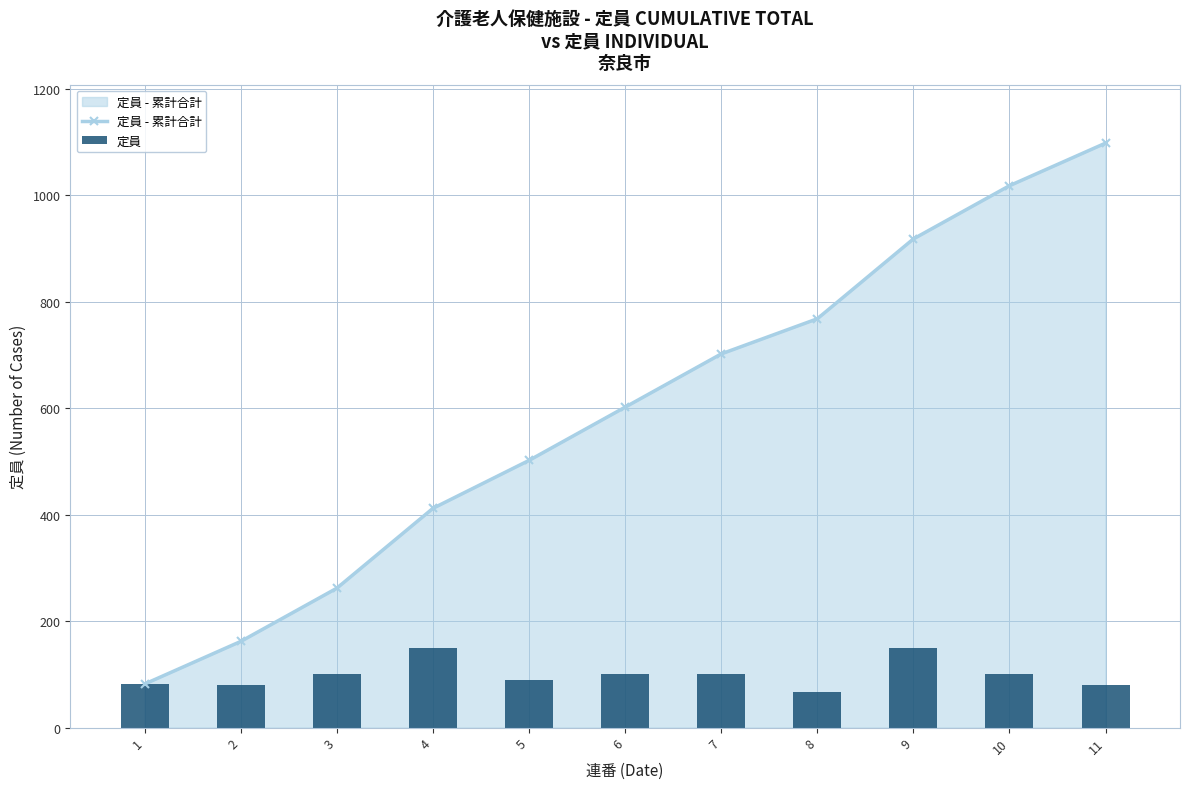

What is the sum of all 定員 - 累計合計 values?

6526